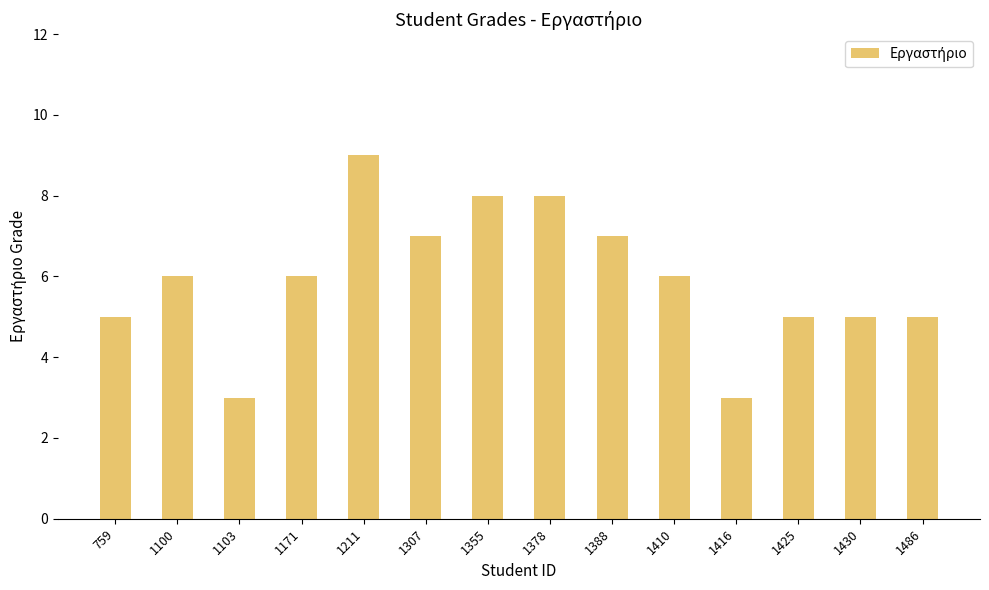

What is the value of the 1st bar from the left?

5